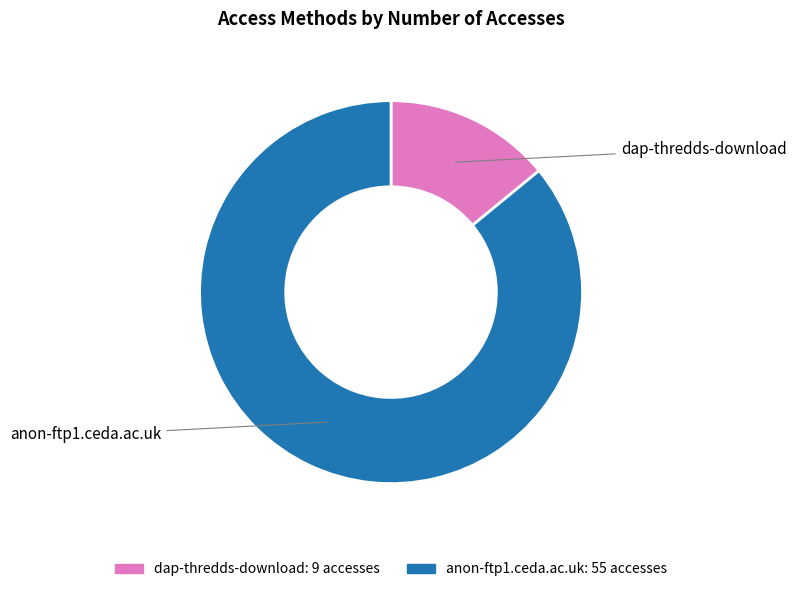

Is the sum of dap-thredds-download and anon-ftp1.ceda.ac.uk greater than half?

Yes